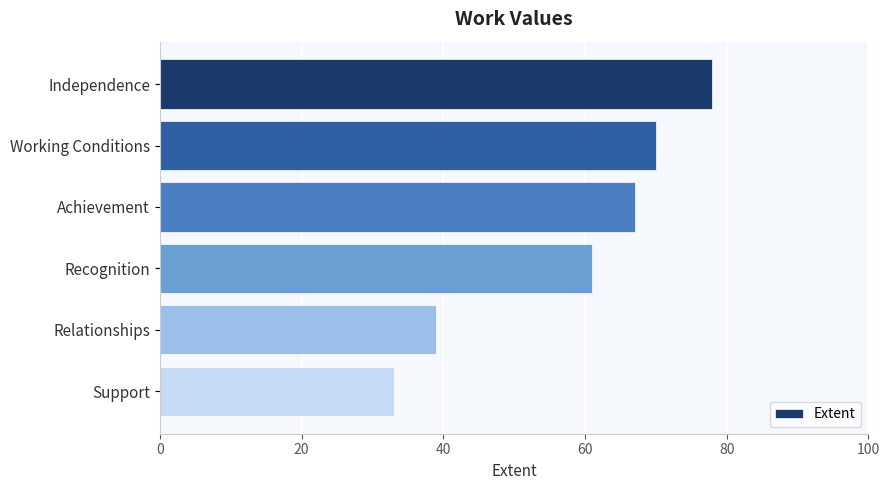

Rank the categories by value from highest to lowest.

Independence, Working Conditions, Achievement, Recognition, Relationships, Support